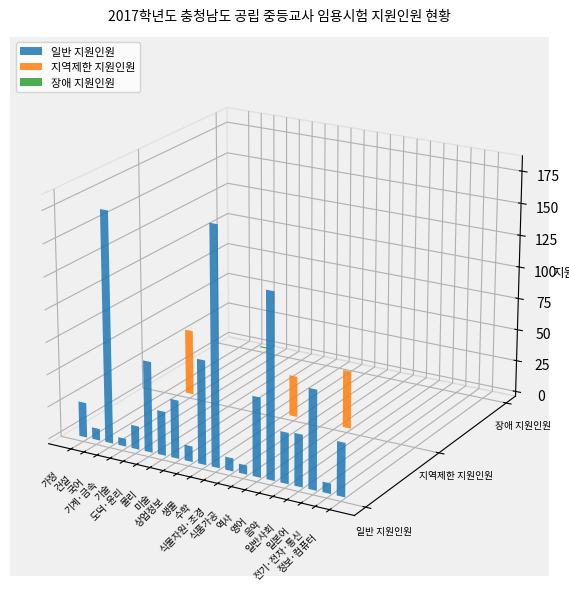

What position from the right is 가정?

20